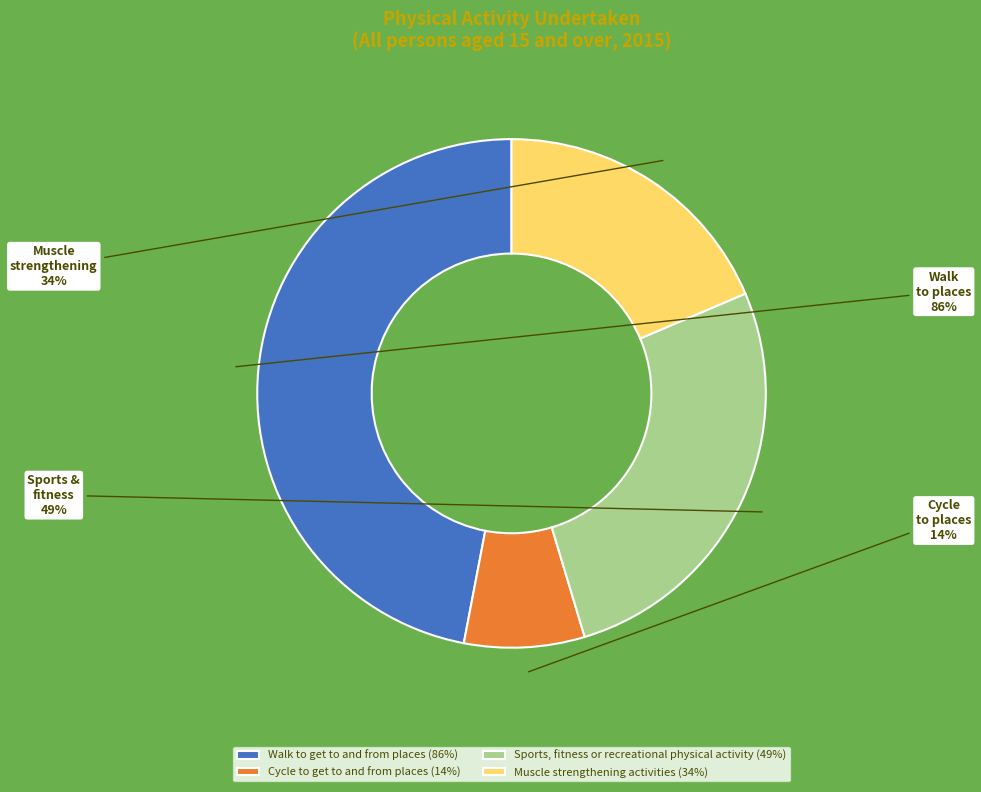

To the nearest percent, what is the average slice percentage?

25%